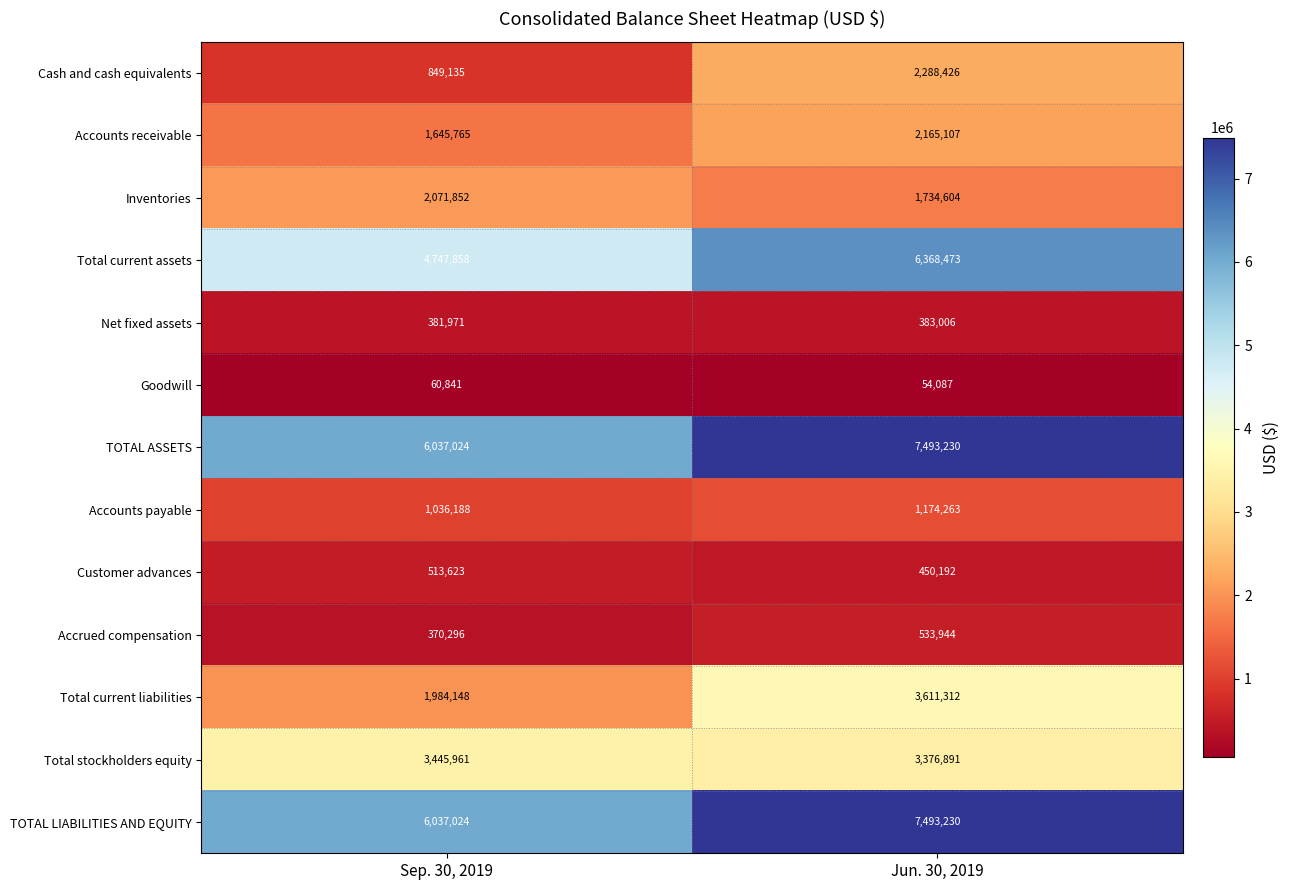

Reading left to right, extract all data points from this chart.

Cash and cash equivalents: 849135	2288426
Accounts receivable: 1645765	2165107
Inventories: 2071852	1734604
Total current assets: 4747858	6368473
Net fixed assets: 381971	383006
Goodwill: 60841	54087
TOTAL ASSETS: 6037024	7493230
Accounts payable: 1036188	1174263
Customer advances: 513623	450192
Accrued compensation: 370296	533944
Total current liabilities: 1984148	3611312
Total stockholders equity: 3445961	3376891
TOTAL LIABILITIES AND EQUITY: 6037024	7493230